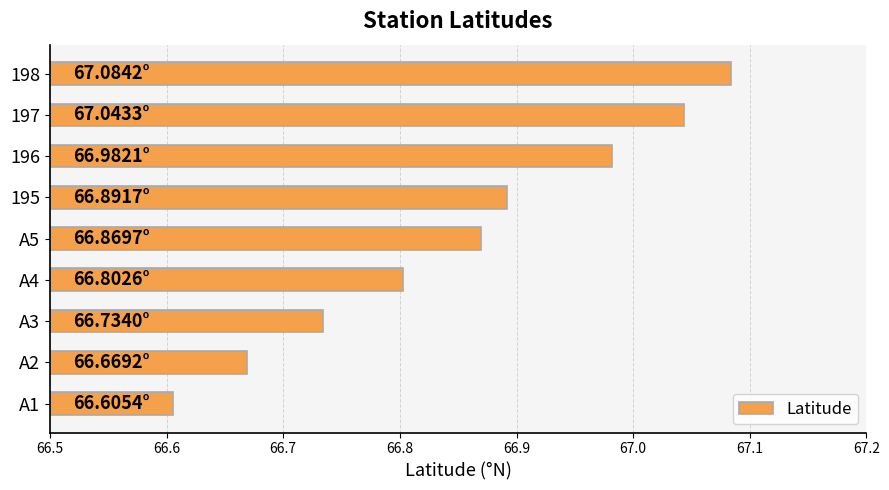

List the labels in order of value, largest first.

198, 197, 196, 195, A5, A4, A3, A2, A1